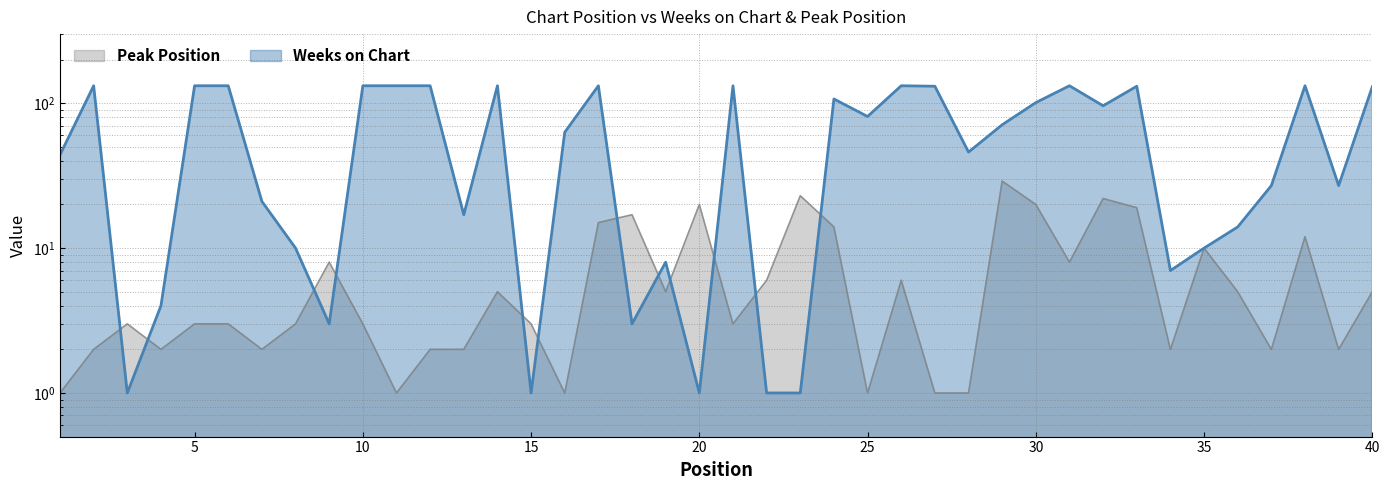

Rank the series by their average value, from lowest to highest.

Peak Position, Weeks on Chart